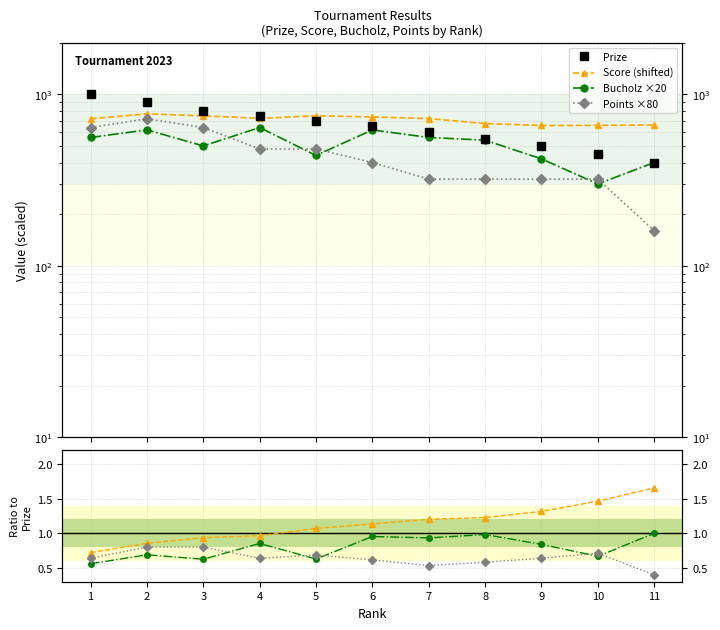

List the series in order of their overall mean, highest first.

Score, Prize, Bucholz, Points